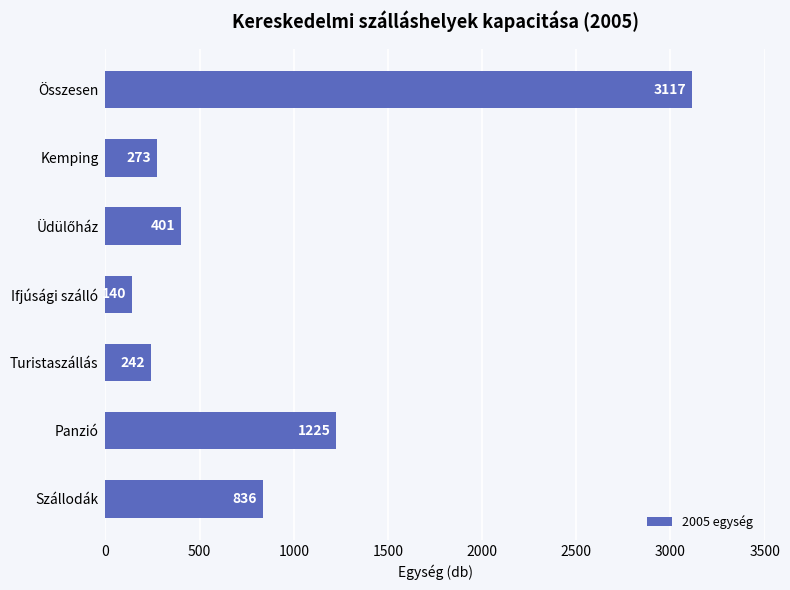

What is the sum of all values?

6234